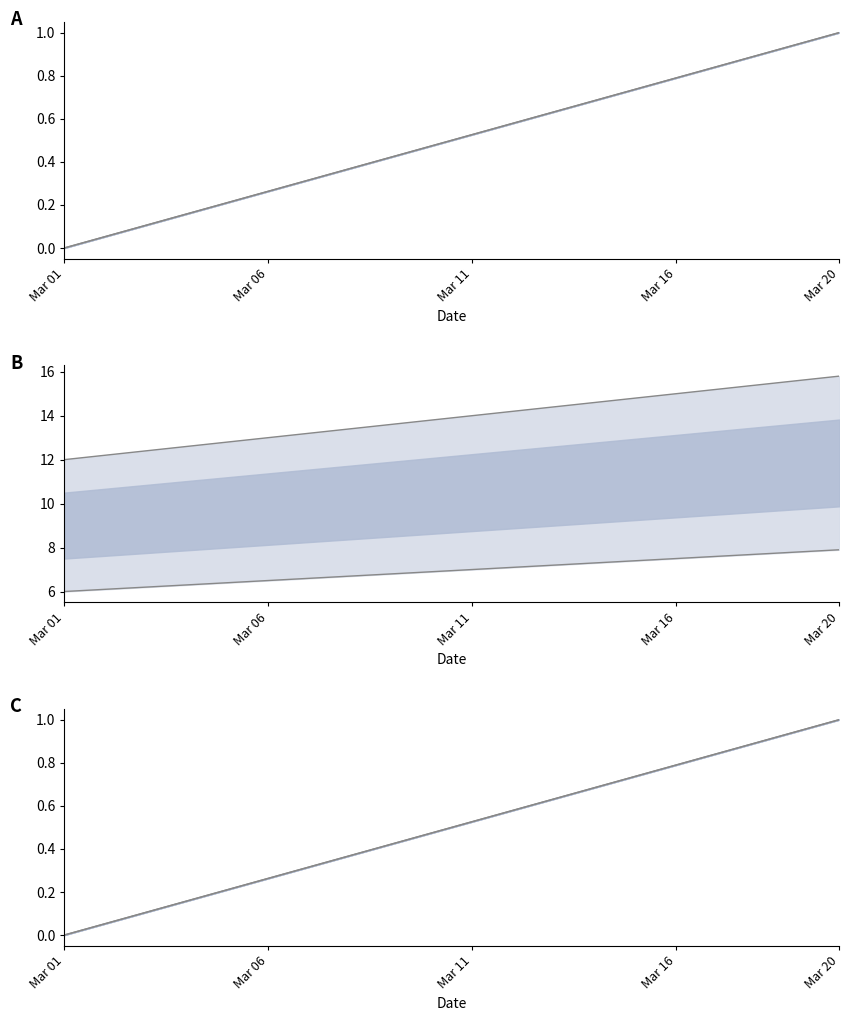

At how many categories does at least one series exceed 0?

19